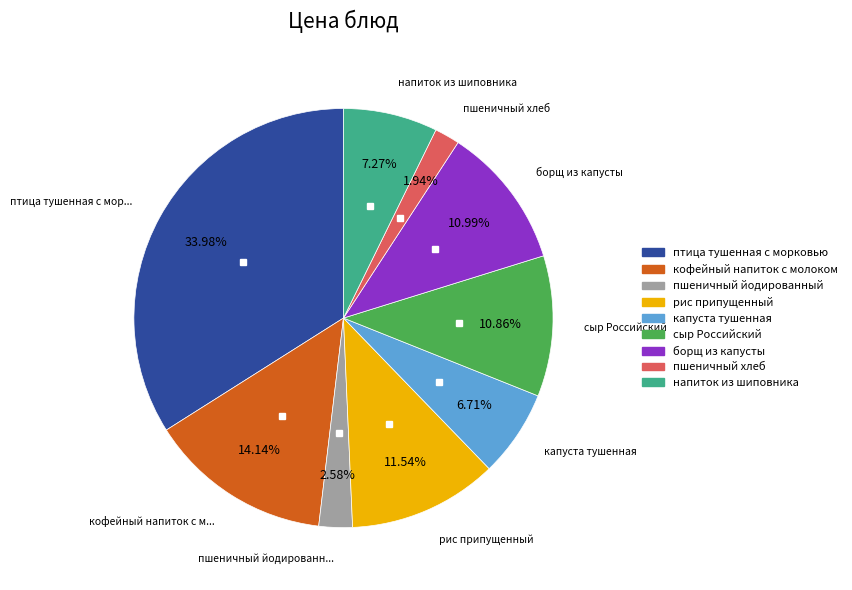

Combined, what portion of the pie is пшеничный хлеб and капуста тушенная?

8.6%